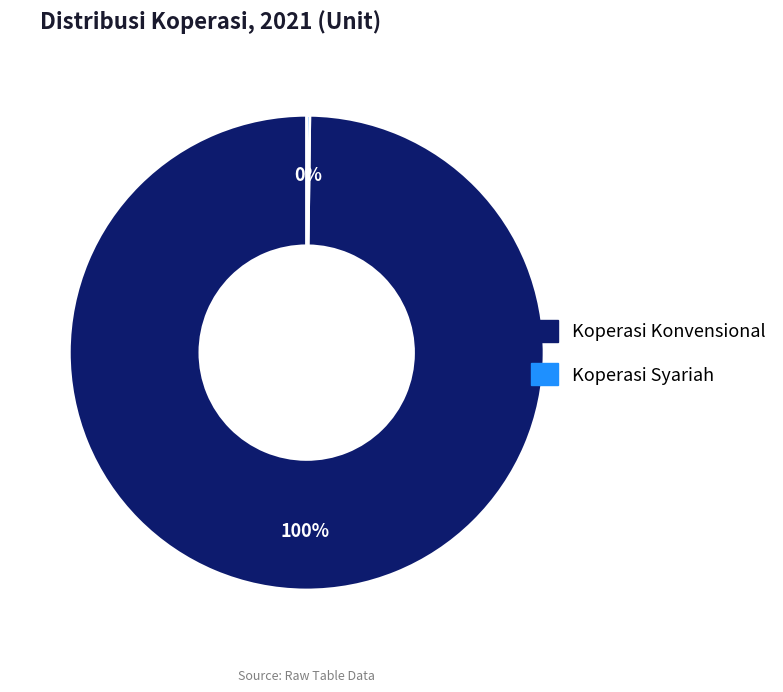

Which slice is the largest?

Koperasi Konvensional